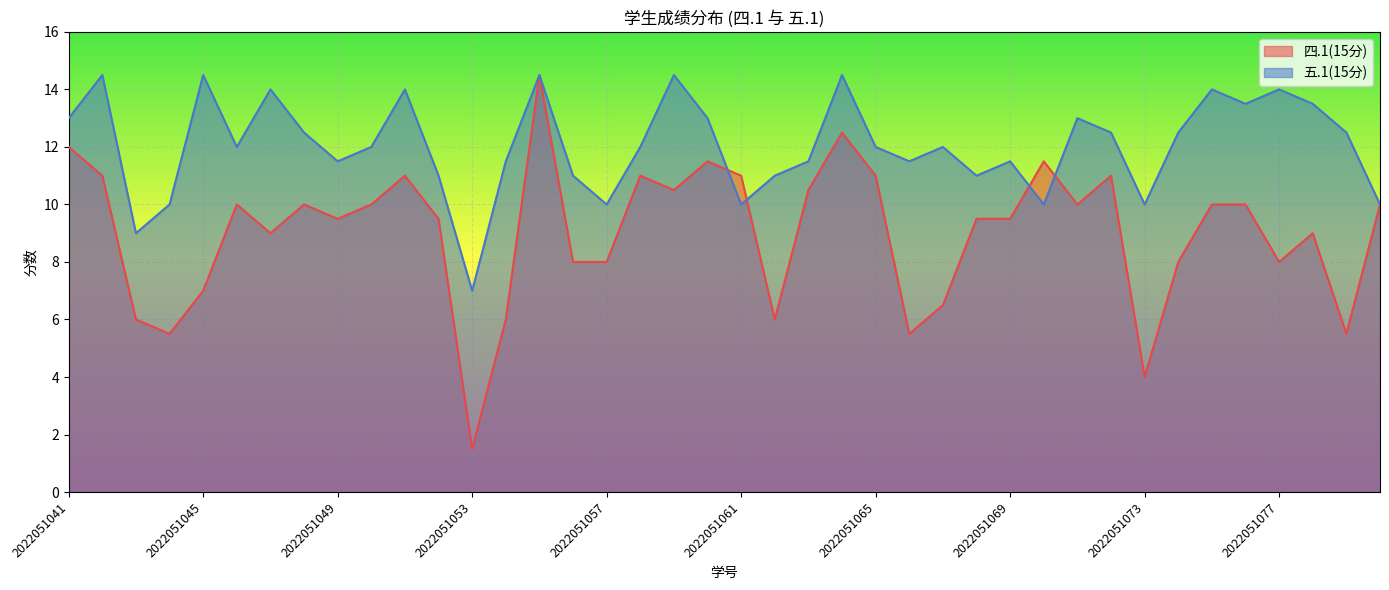

Where do 五.1(15分) and 四.1(15分) first cross each other?

2022051060 and 2022051061